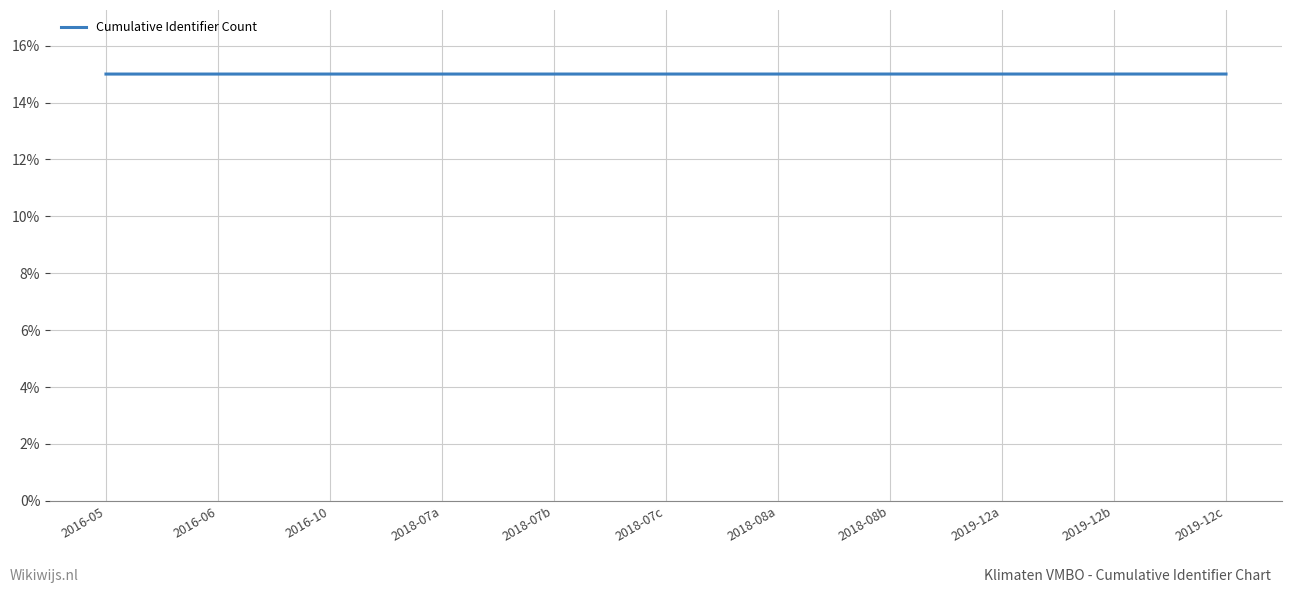

Is it true that the value at 2019-12c is 6.4?

False